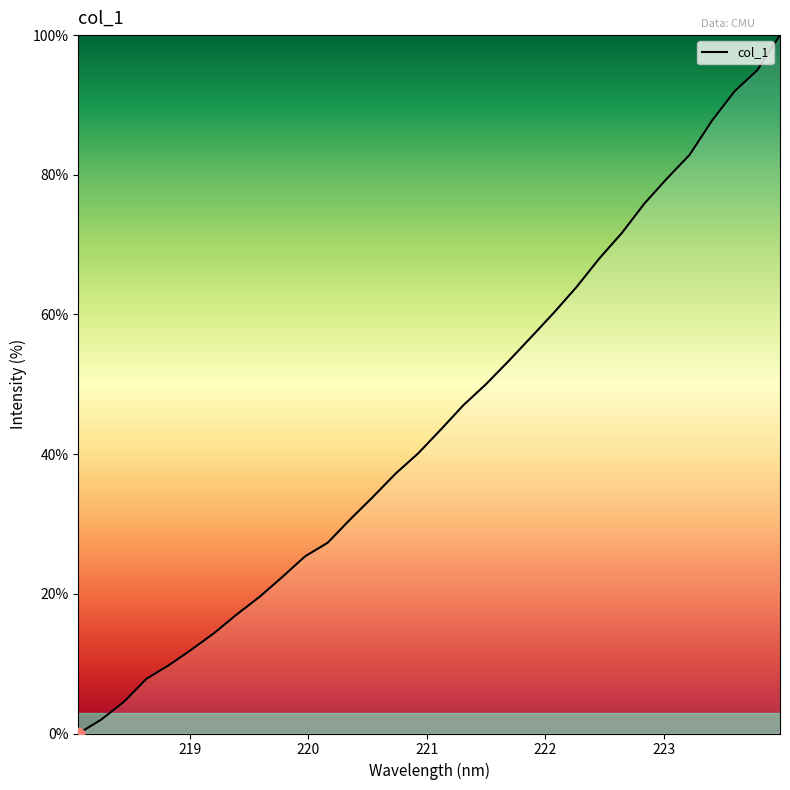

What is the difference between the maximum and minimum values?

100.0